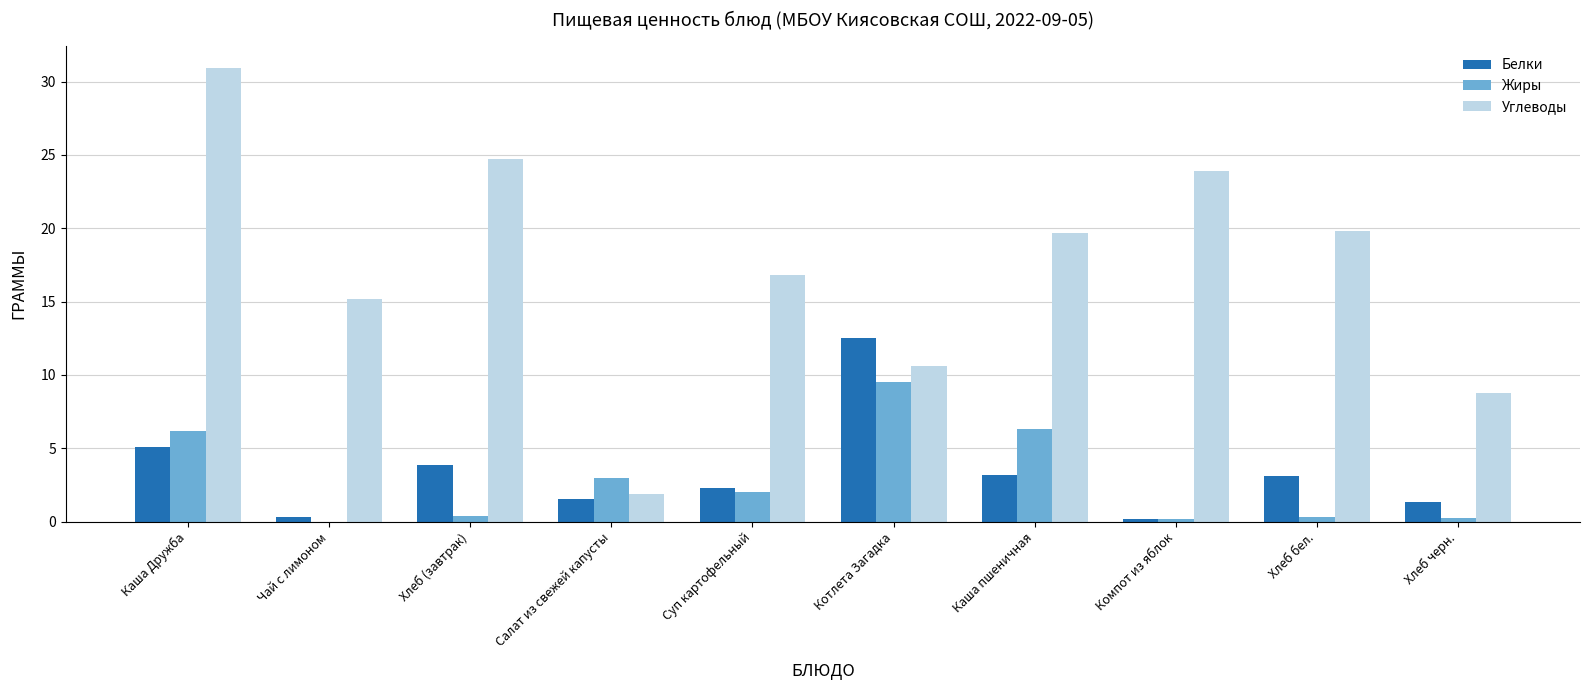

What is the spread (max minus min) of values at Компот из яблок?

23.7